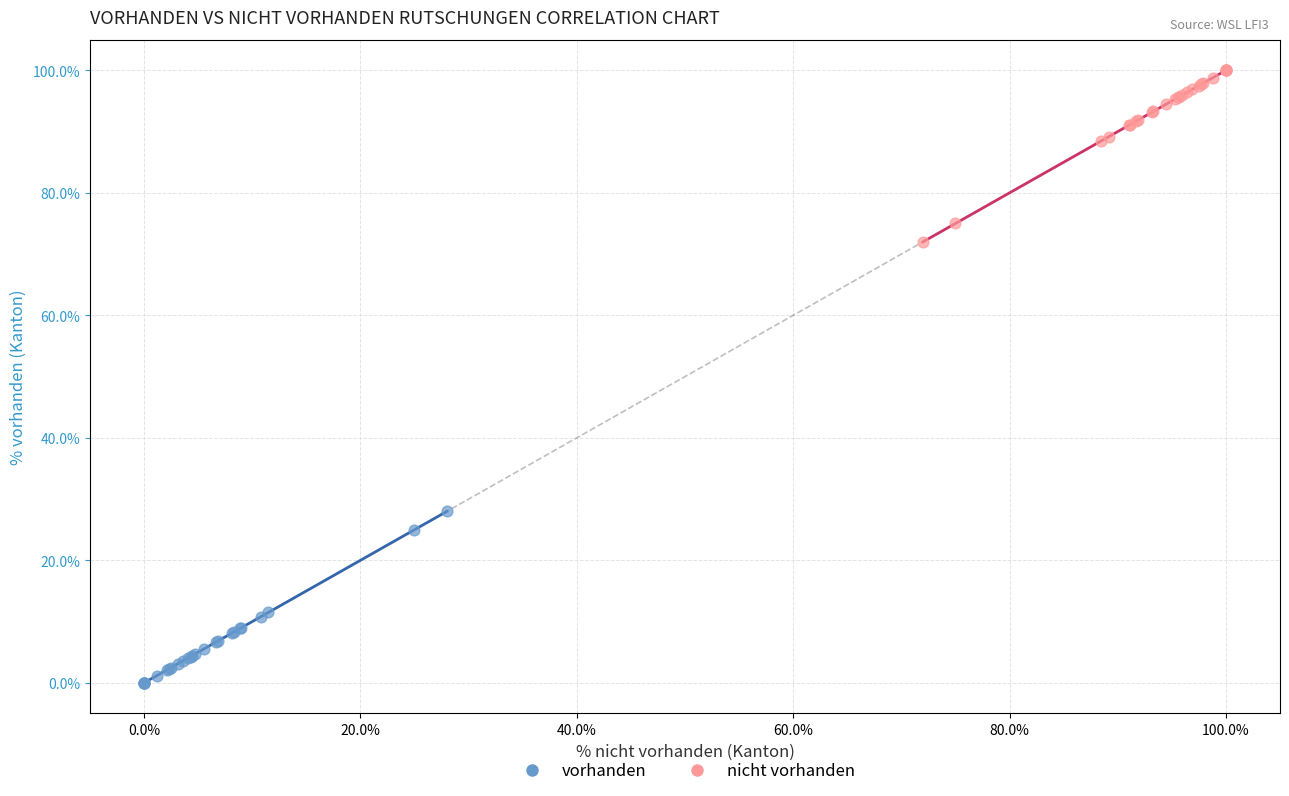

Which series reaches the maximum Y coordinate?

nicht vorhanden